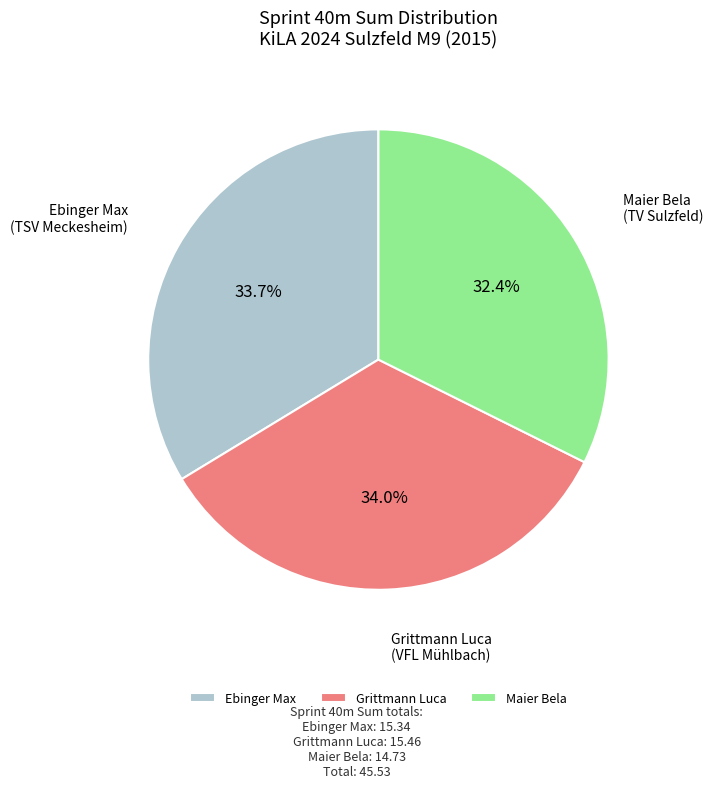

What is the smallest slice in the pie chart?

Maier Bela